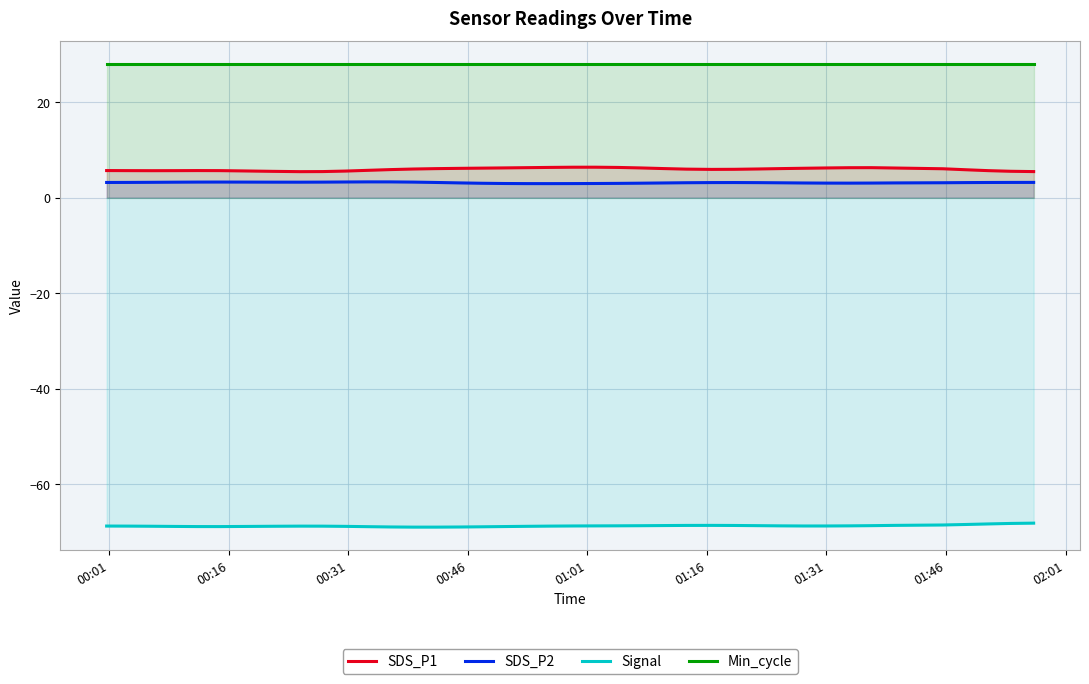

Reading left to right, what are all the values shown in this chart?

SDS_P1: 5.7	5.7	5.7	5.7	5.7	5.7	5.6	5.5	5.5	5.5	5.6	5.7	5.9	6.0	6.1	6.2	6.2	6.3	6.3	6.4	6.4	6.4	6.3	6.2	6.1	6.0	5.9	6.0	6.0	6.1	6.2	6.2	6.3	6.3	6.2	6.1	5.9	5.7	5.5	5.5
SDS_P2: 3.2	3.2	3.2	3.3	3.3	3.3	3.3	3.3	3.3	3.3	3.3	3.3	3.3	3.3	3.2	3.1	3.0	3.0	3.0	3.0	3.0	3.0	3.0	3.0	3.1	3.1	3.2	3.2	3.2	3.1	3.1	3.1	3.1	3.1	3.1	3.1	3.2	3.2	3.2	3.2
Signal: -68.8	-68.8	-68.9	-68.9	-68.9	-68.9	-68.9	-68.9	-68.8	-68.9	-68.9	-69.0	-69.0	-69.1	-69.1	-69.0	-69.0	-68.9	-68.9	-68.8	-68.8	-68.8	-68.8	-68.8	-68.7	-68.7	-68.7	-68.7	-68.8	-68.8	-68.8	-68.8	-68.8	-68.8	-68.7	-68.6	-68.5	-68.4	-68.3	-68.2
Min_cycle: 28.0	28.0	28.0	28.0	28.0	28.0	28.0	28.0	28.0	28.0	28.0	28.0	28.0	28.0	28.0	28.0	28.0	28.0	28.0	28.0	28.0	28.0	28.0	28.0	28.0	28.0	28.0	28.0	28.0	28.0	28.0	28.0	28.0	28.0	28.0	28.0	28.0	28.0	28.0	28.0